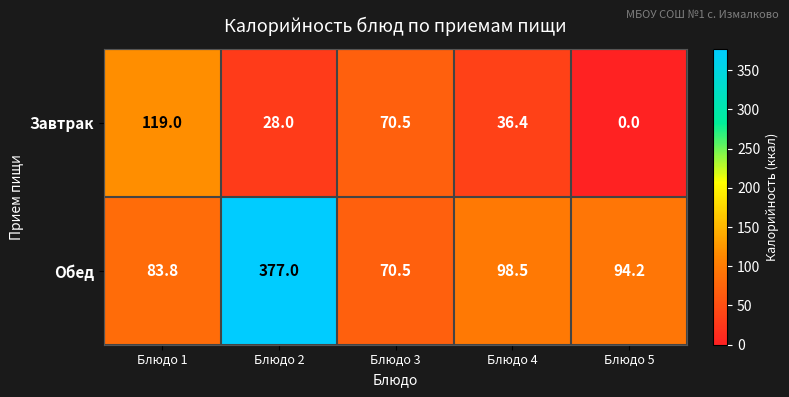

True or false: Обед has a value of 76.1 at Блюдо 2.

False